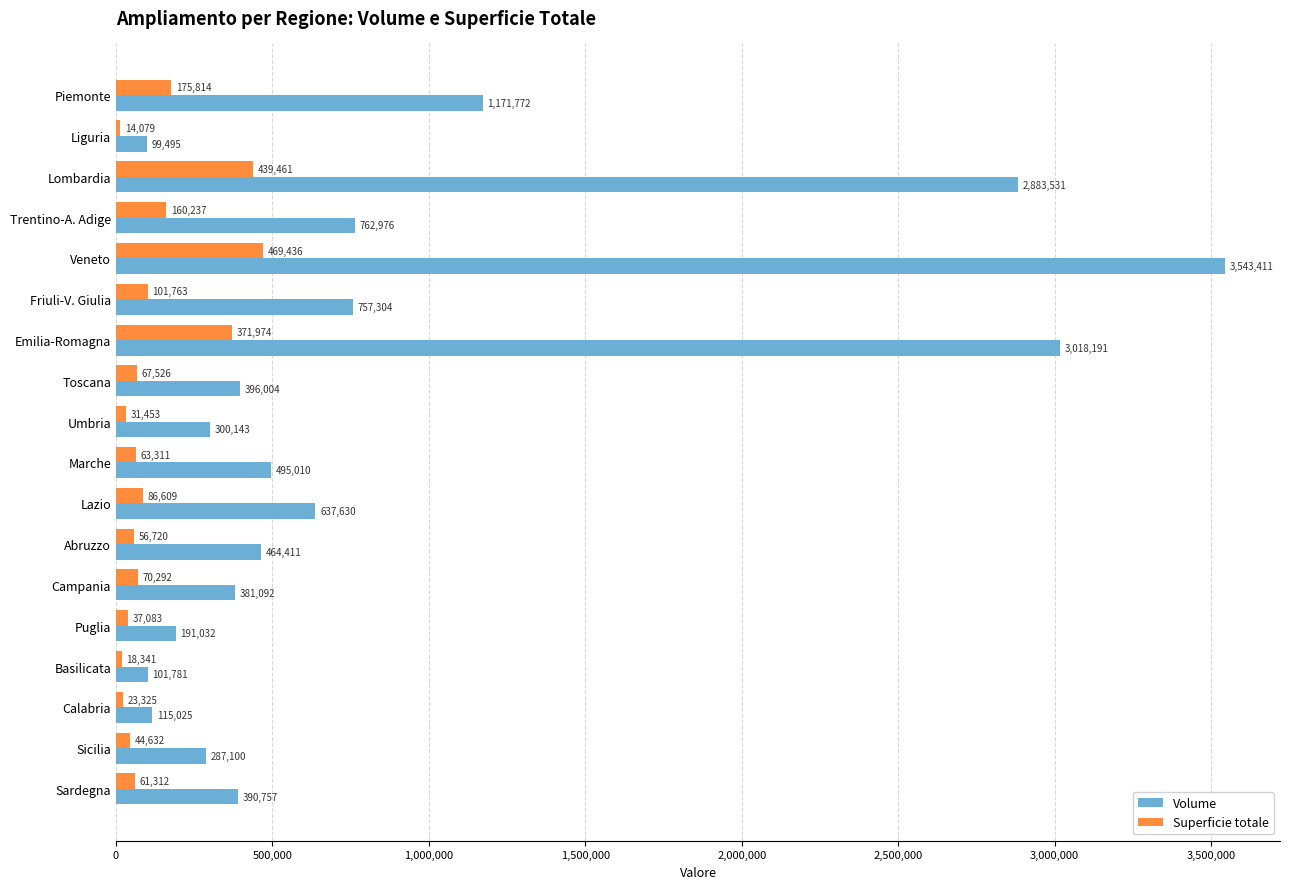

Which series has the widest spread of values?

Volume